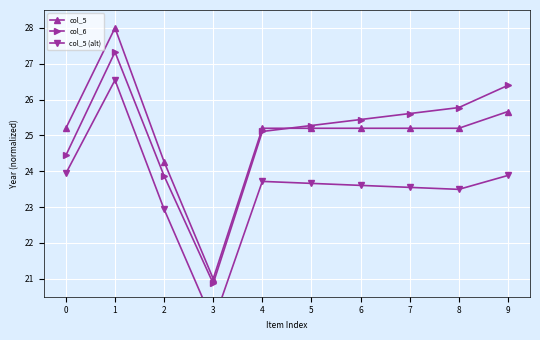

What is the total value across all series at 6?

74.3